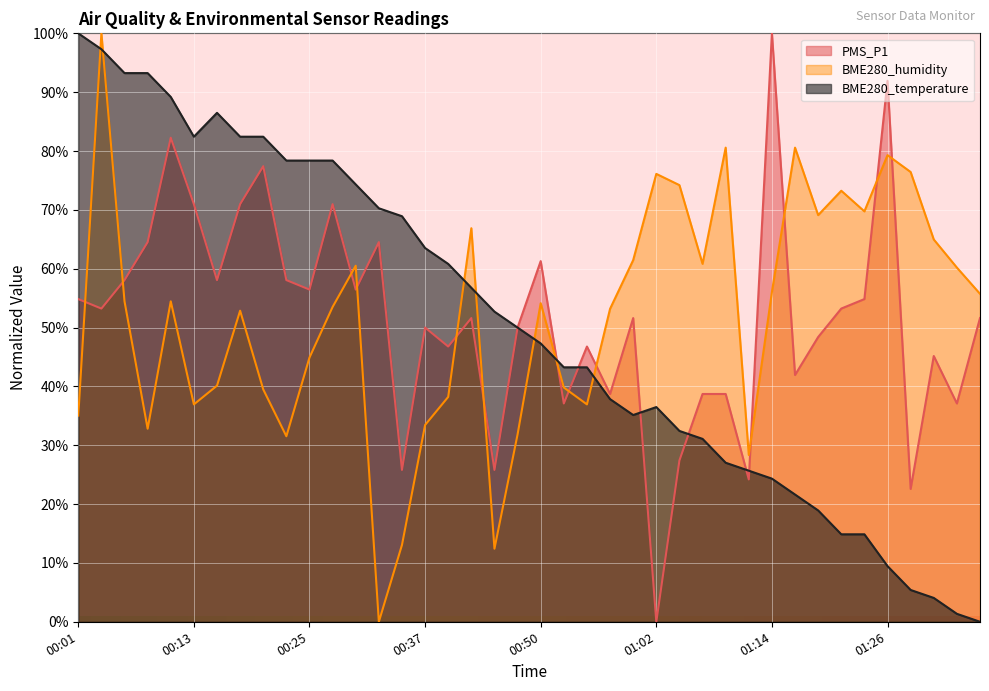

Which category has the highest value across all series?

01:14